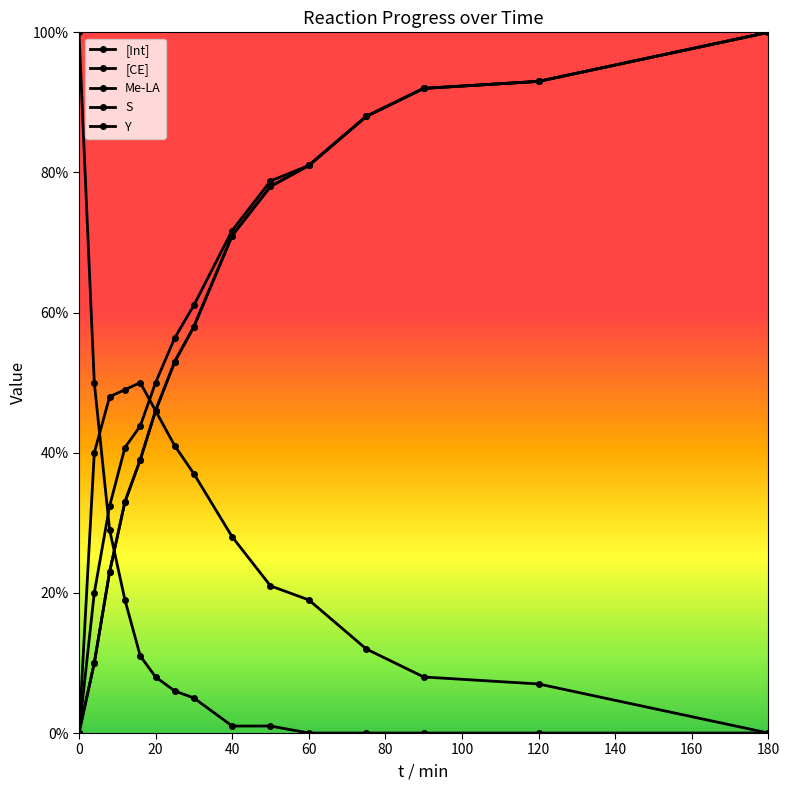

True or false: Y and [CE] intersect in this chart.

False